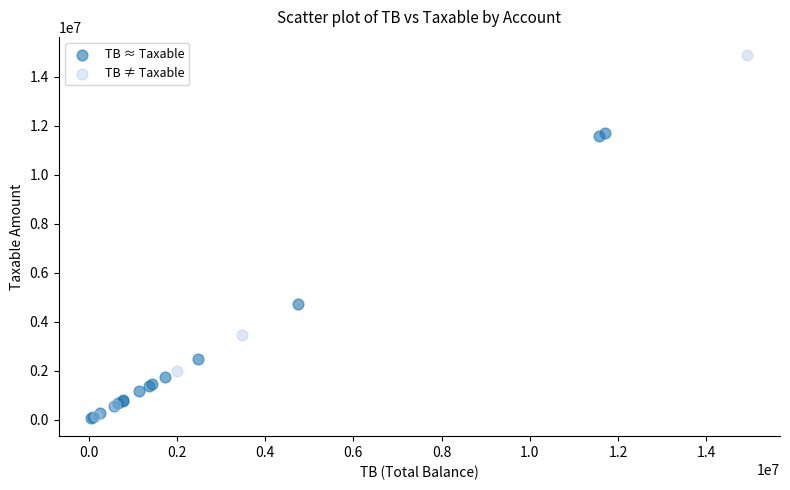

What are all the series names shown in the legend?

TB ≈ Taxable, TB ≠ Taxable